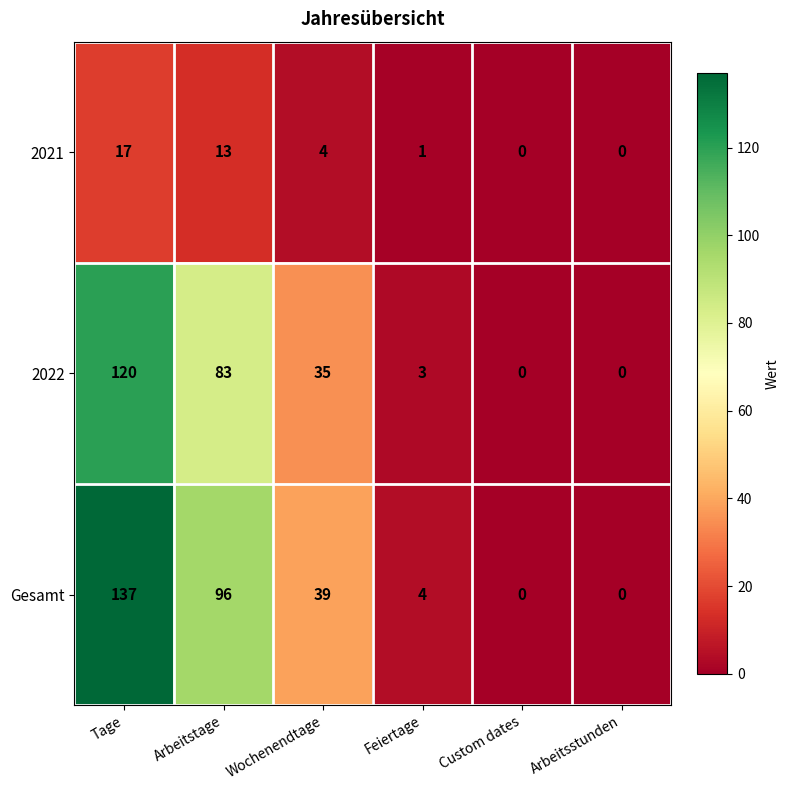

Which series has the largest total across all categories?

Gesamt